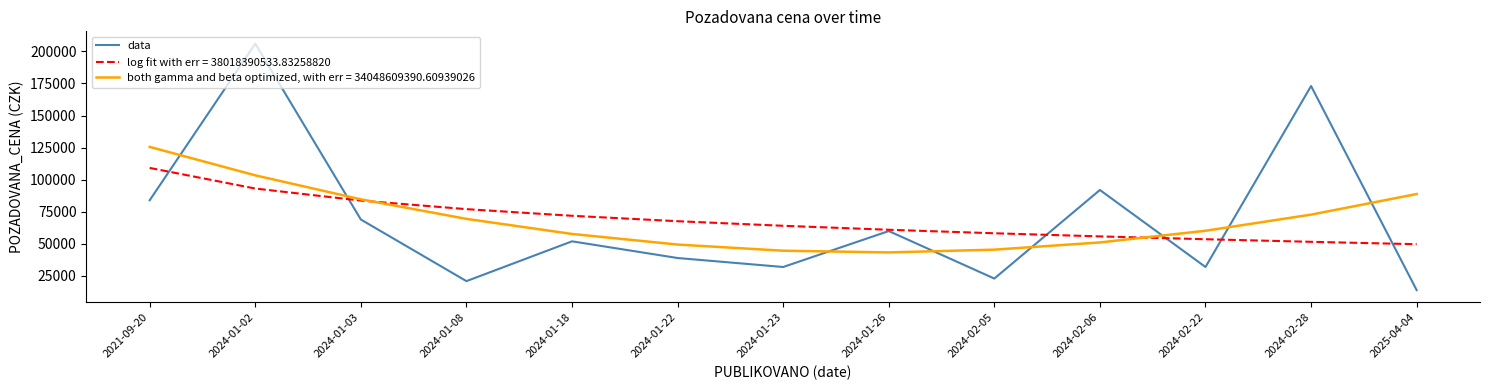

Read the both gamma and beta optimized, with err = 34048609390.60939026 value at 2024-01-23.

44685.3